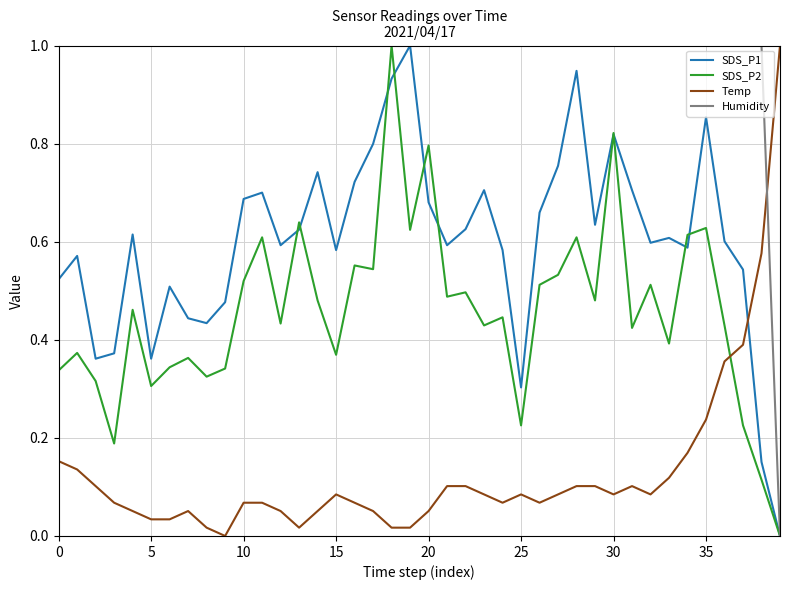

What is the difference between the maximum and minimum values in the Humidity series?

1.0